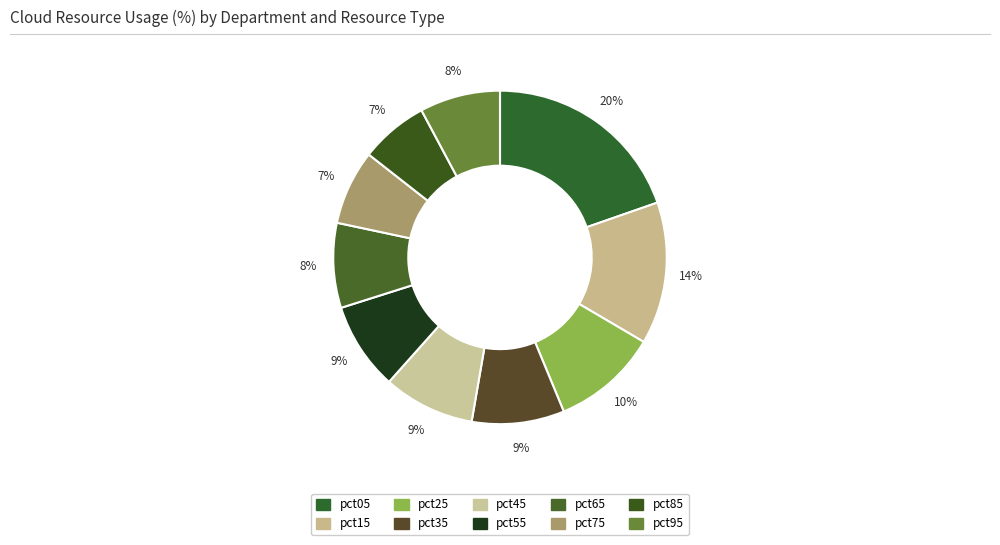

How many segments does this pie chart have?

10